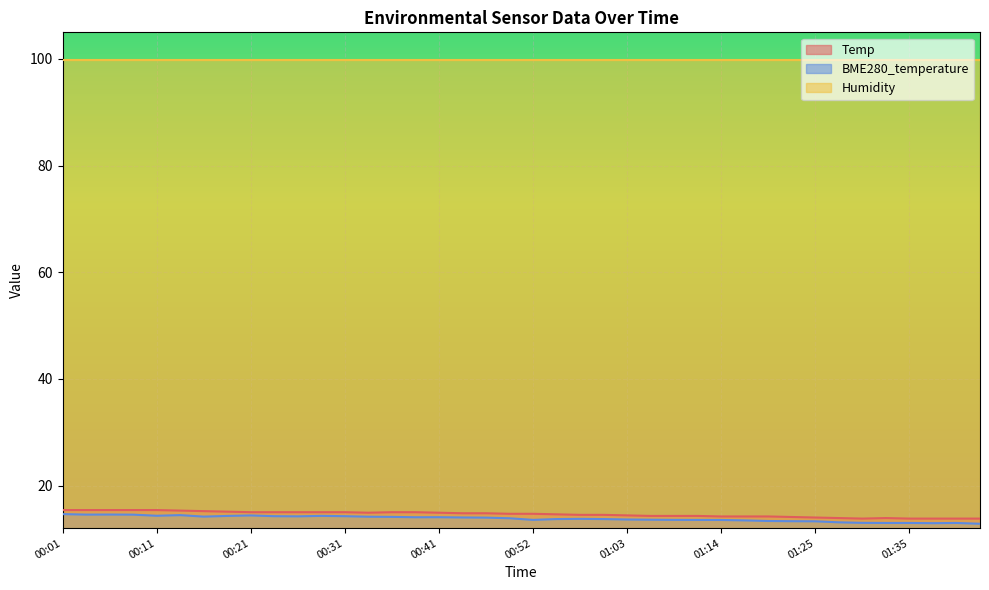

Does the chart display data point markers on the line(s)?

No